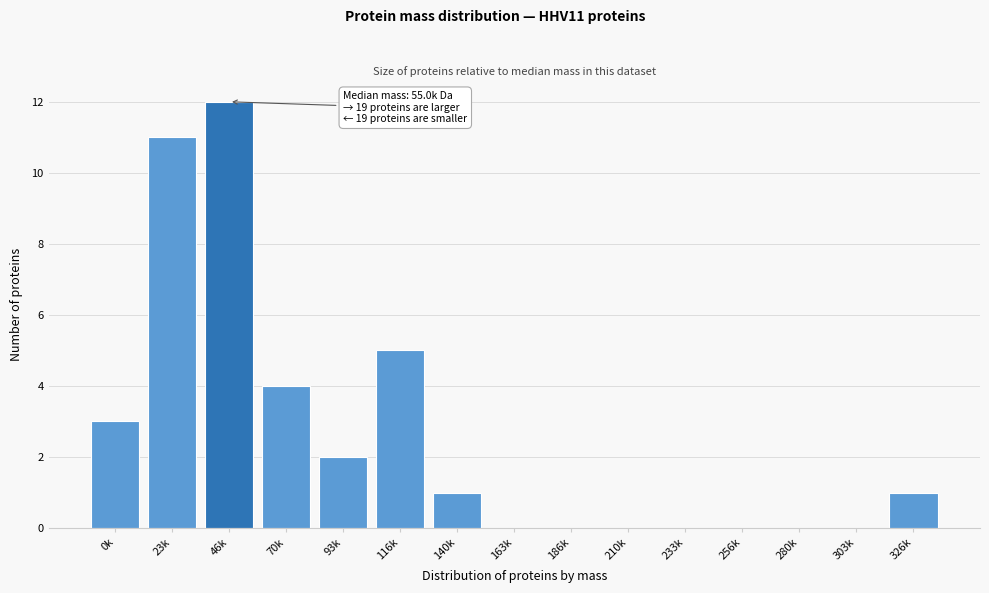

Reading right to left, what are all the values shown in this chart?

326k=1	303k=0	280k=0	256k=0	233k=0	210k=0	186k=0	163k=0	140k=1	116k=5	93k=2	70k=4	46k=12	23k=11	0k=3